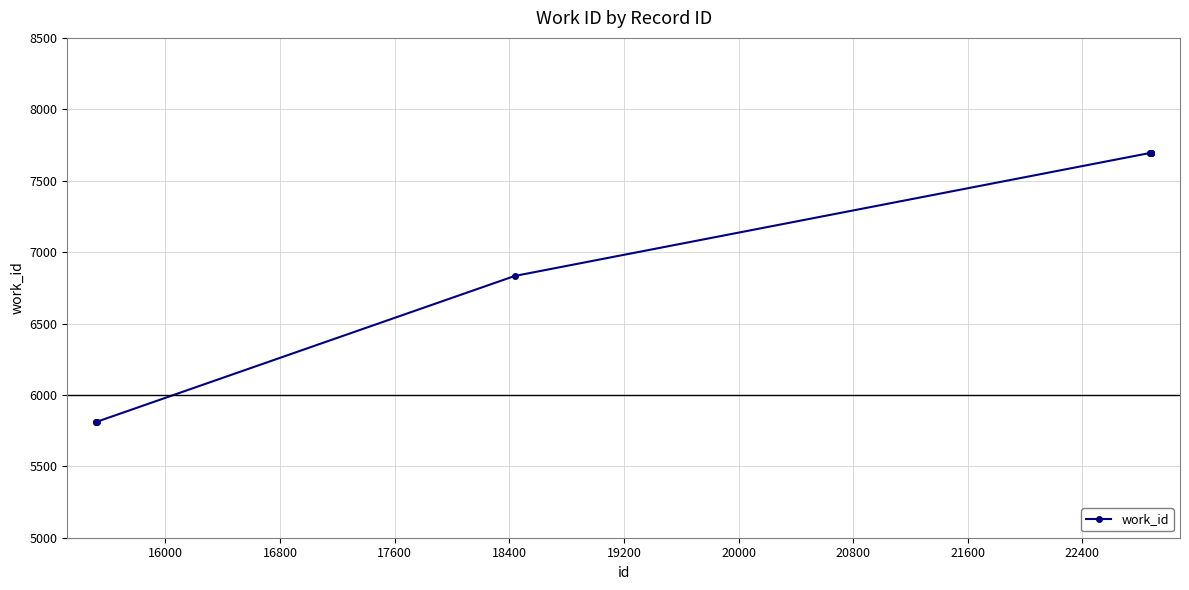

What is the greatest value displayed?

7694